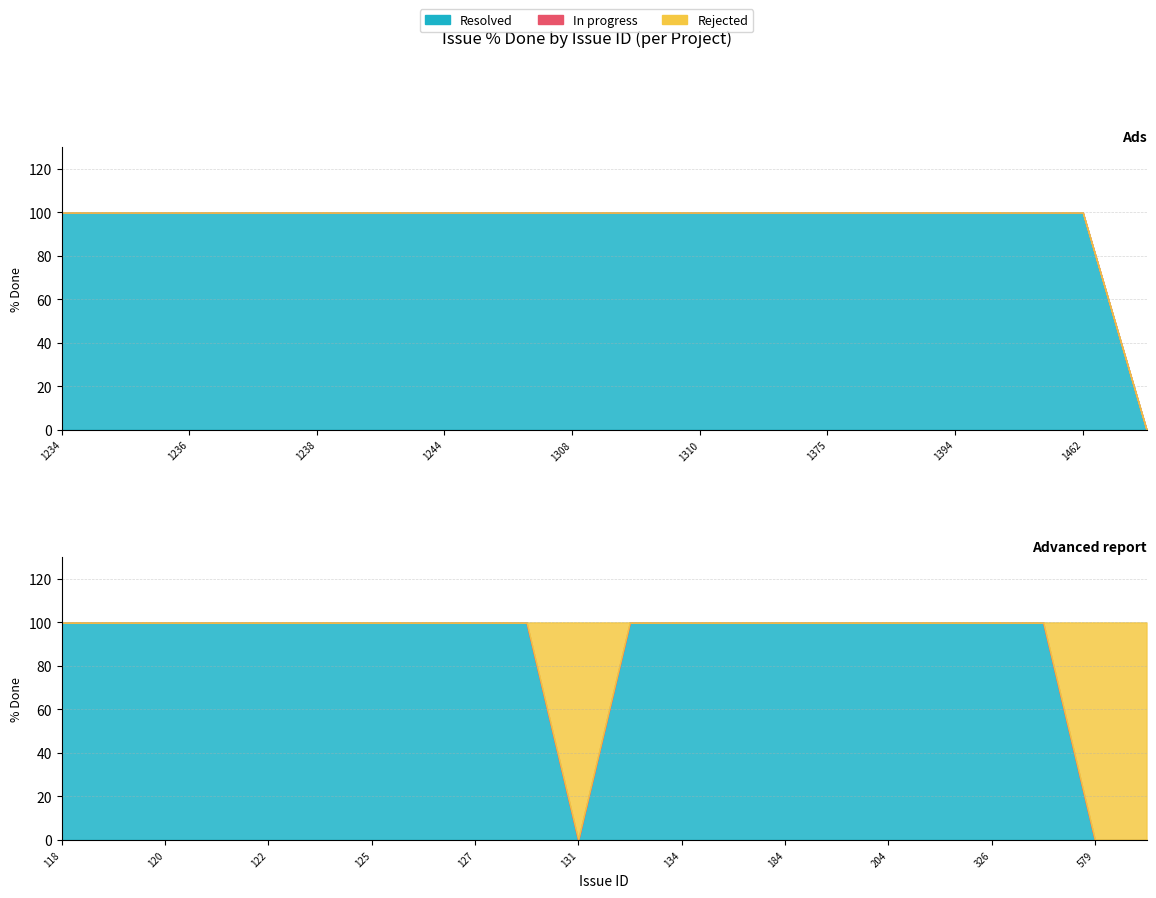

True or false: Resolved and Rejected intersect in this chart.

False